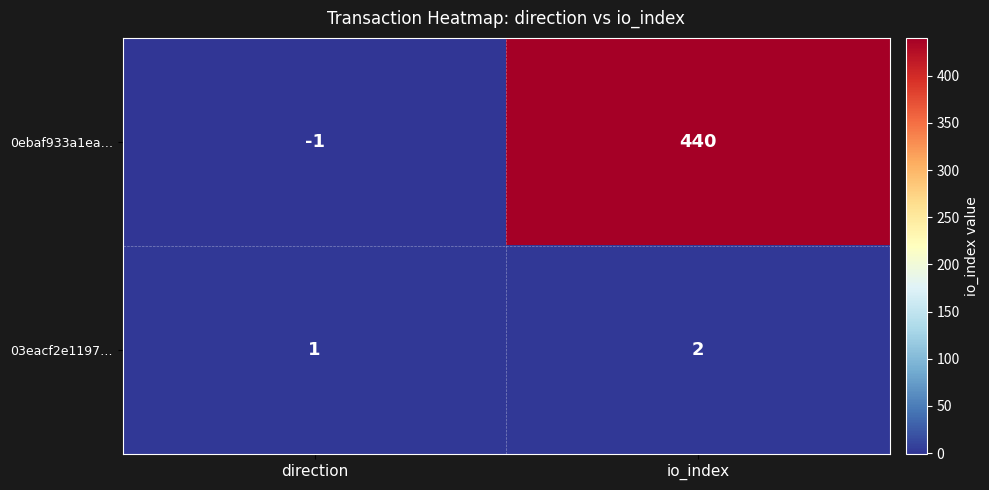

Reading left to right, what are all the values shown in this chart?

0ebaf933a1ea…: -1	440
03eacf2e1197…: 1	2